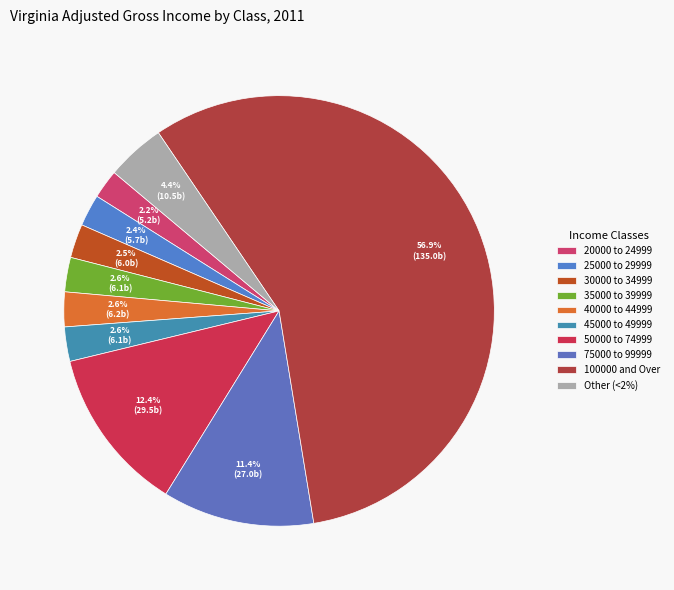

Which slice is the largest?

100000 and Over